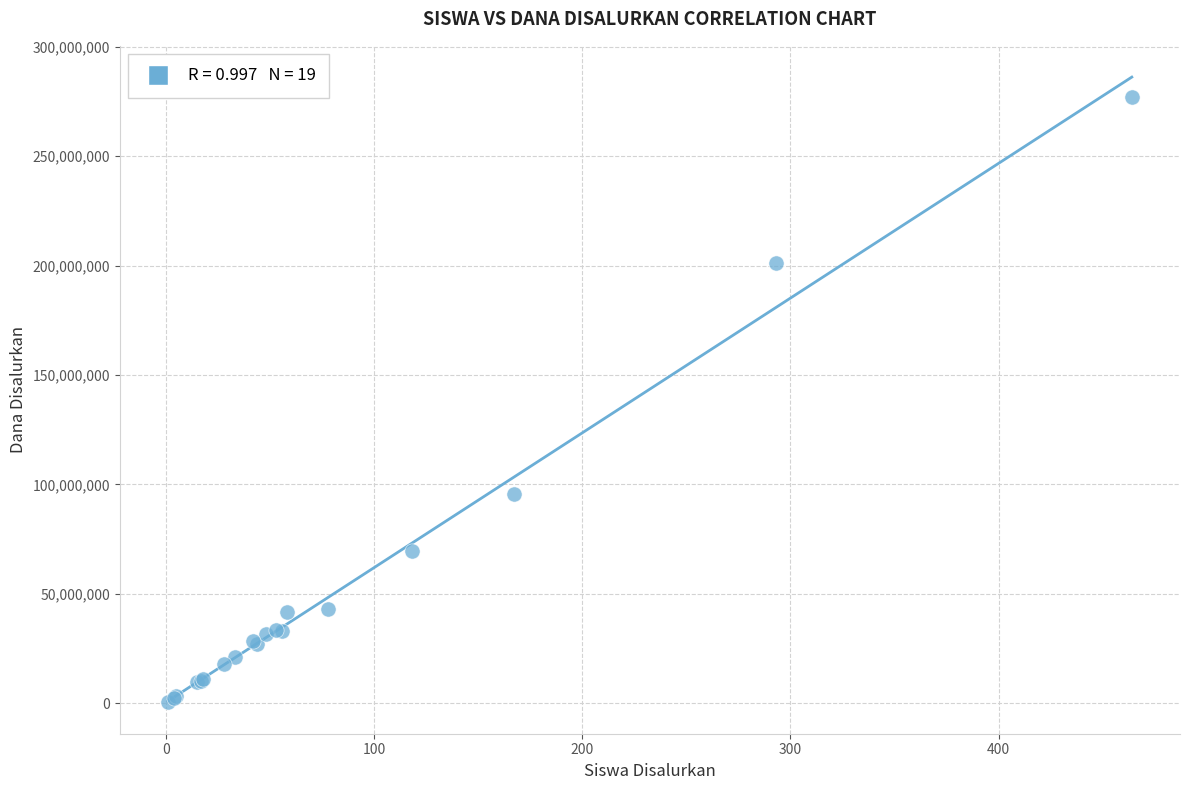

What Y value in the scatter plot is closest to 138750000?

95625000